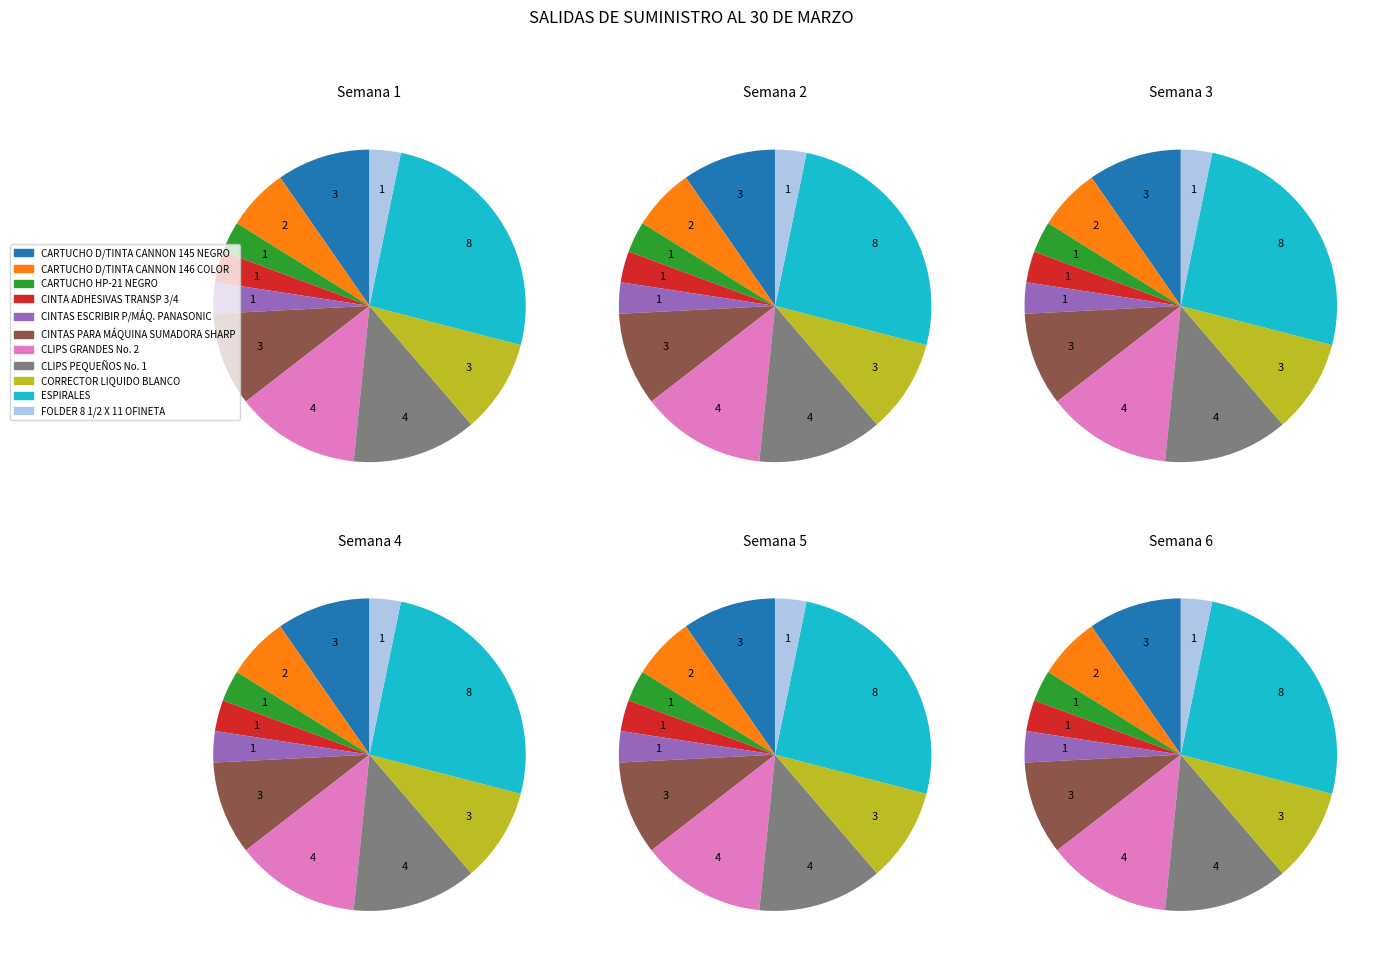

To the nearest percent, what is the average slice percentage?

9%